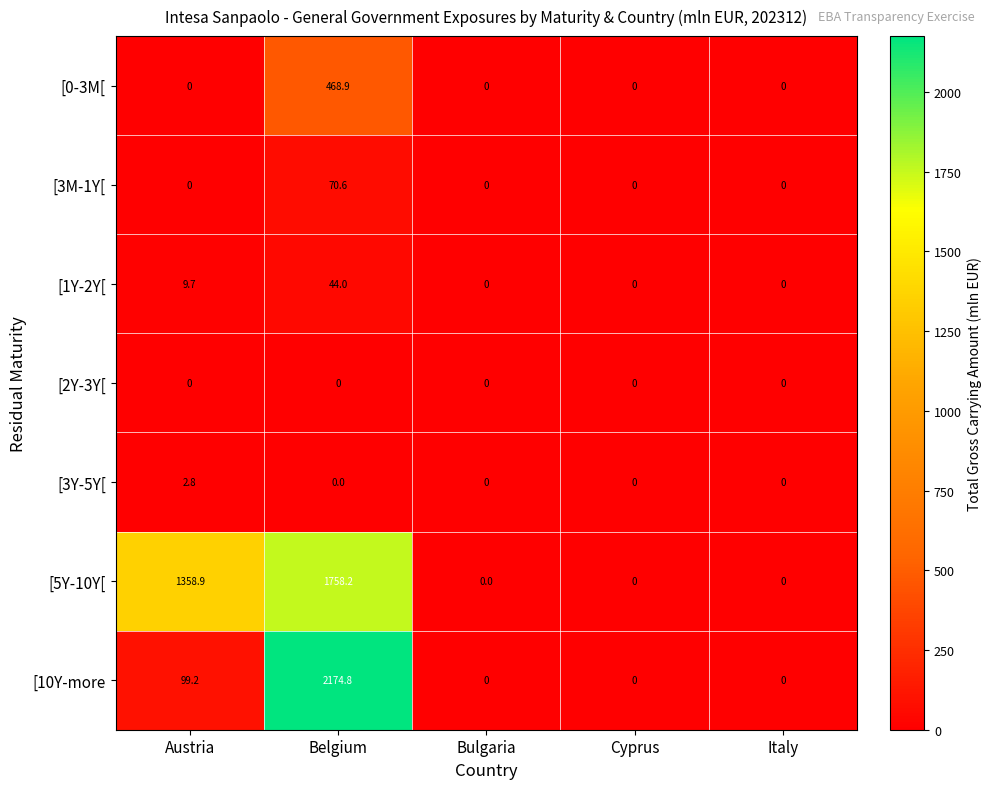

Which series changed the most between Belgium and Cyprus?

[10Y-more